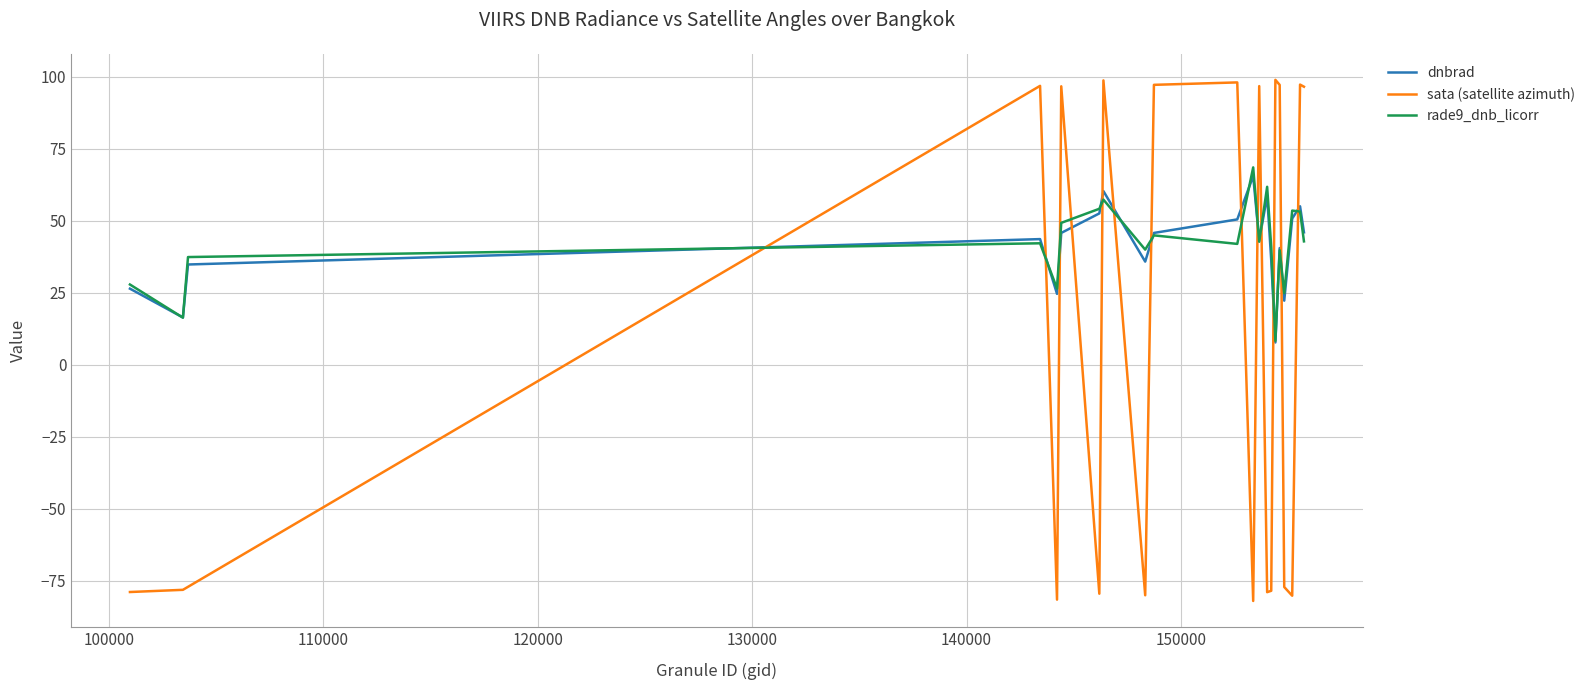

True or false: sata (satellite azimuth) and dnbrad intersect in this chart.

True